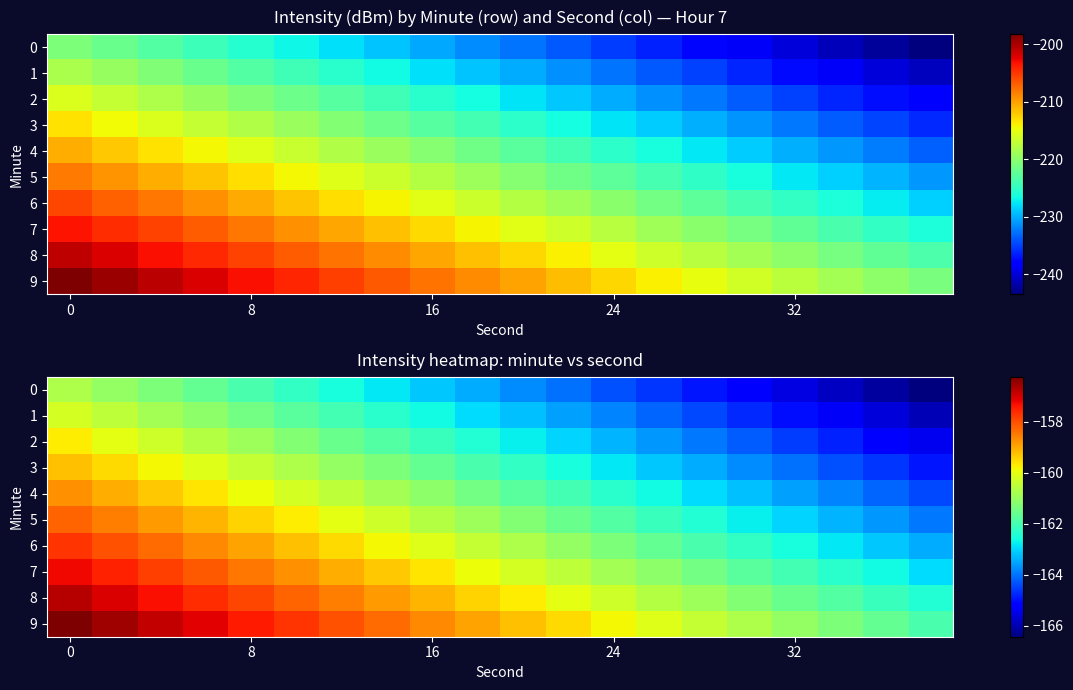

How many distinct data groups are displayed?

10